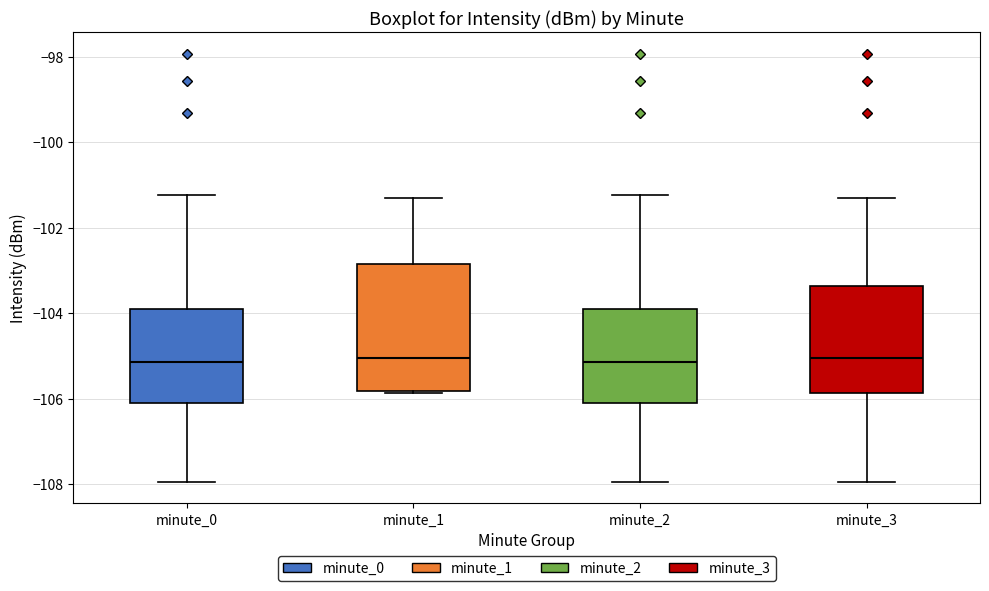

Reading left to right, transcribe this box plot: for each box, give where its median line is, the range the box spans, and where its two whiskers end, as read against the y-axis. The values are not printed on the chart, so give them approximately, as read against the axis.

minute_0: median -105.2, box -106.2 to -104.0, whiskers -108.0 to -101.2
minute_1: median -105.0, box -105.8 to -102.8, whiskers -105.8 to -101.4
minute_2: median -105.2, box -106.2 to -104.0, whiskers -108.0 to -101.2
minute_3: median -105.0, box -105.8 to -103.4, whiskers -108.0 to -101.4